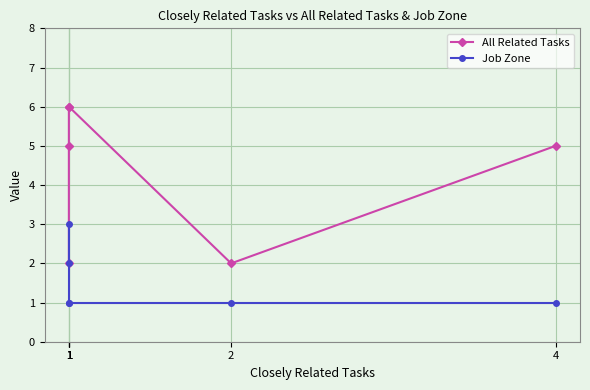

What is the maximum value for All Related Tasks?

6